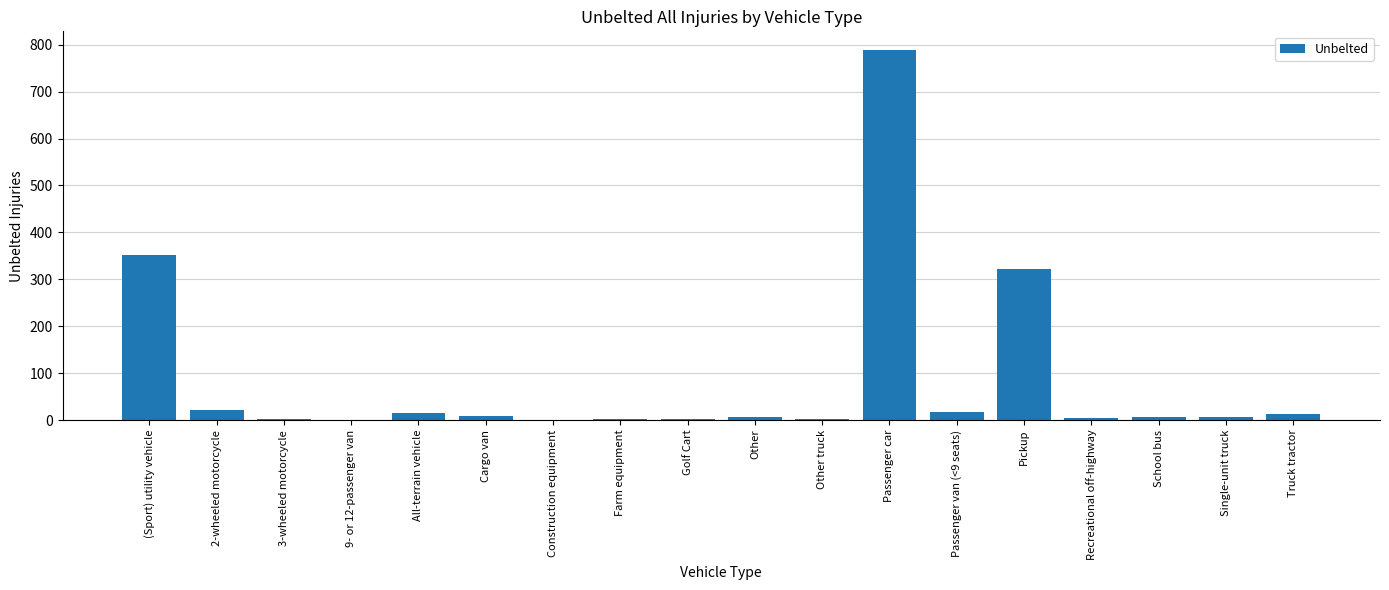

What is the approximate value at Passenger car?

789